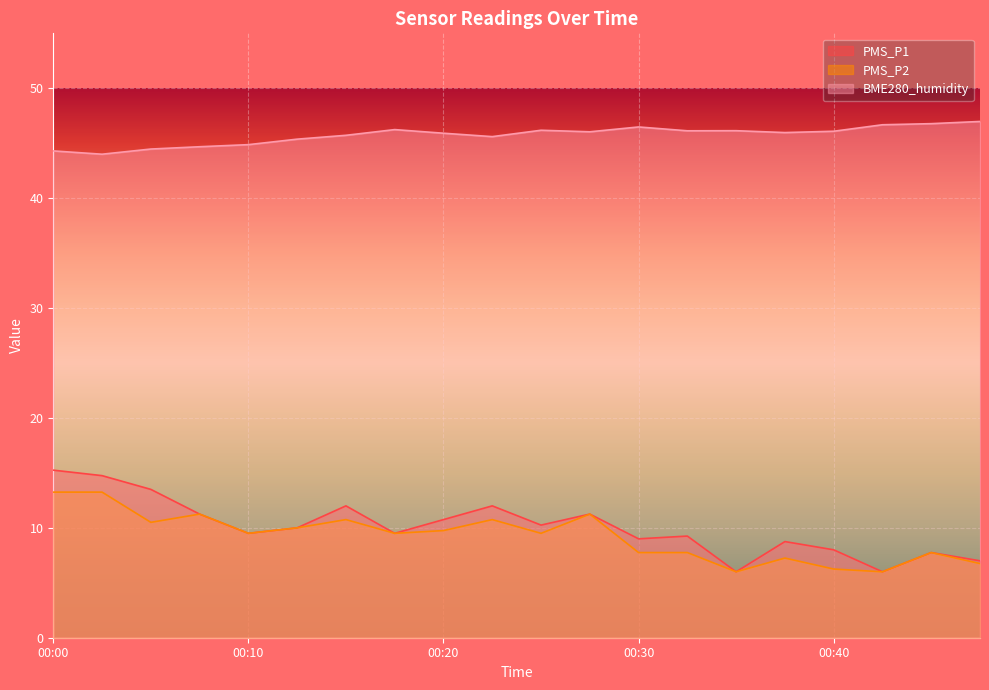

Does the chart display data point markers on the line(s)?

No